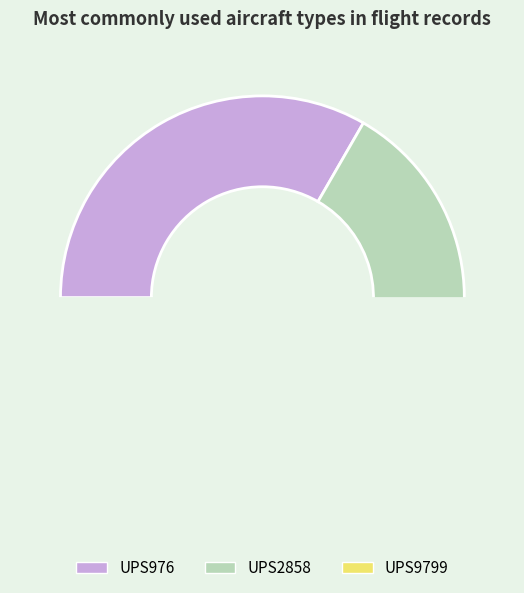

How many slices are in this pie chart?

3